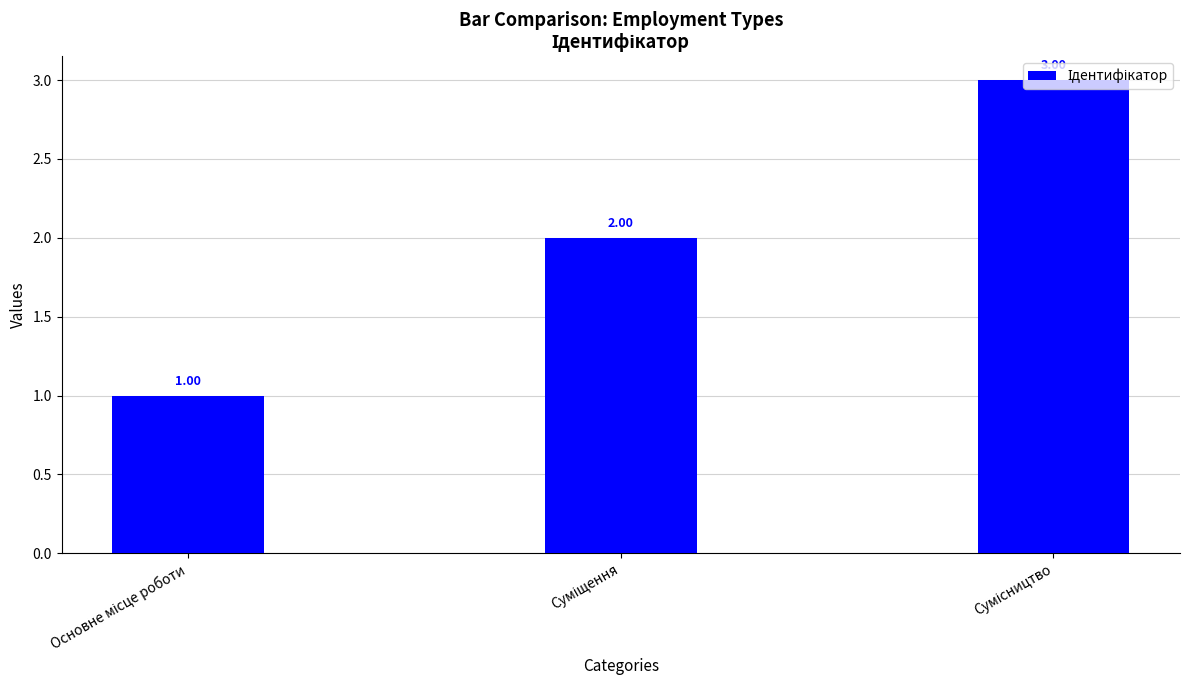

What is the sum of all values?

6